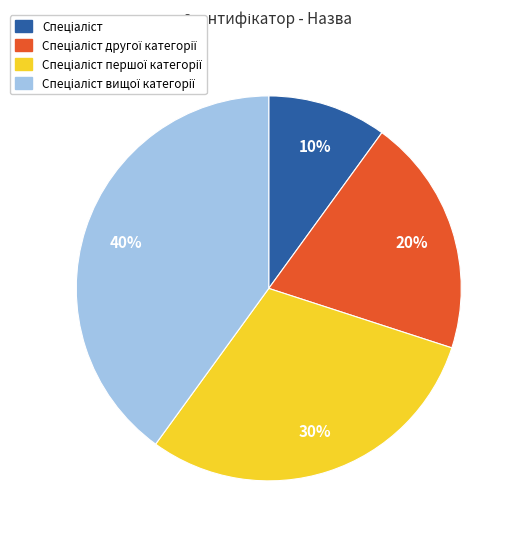

To the nearest percent, what is the average slice percentage?

25%